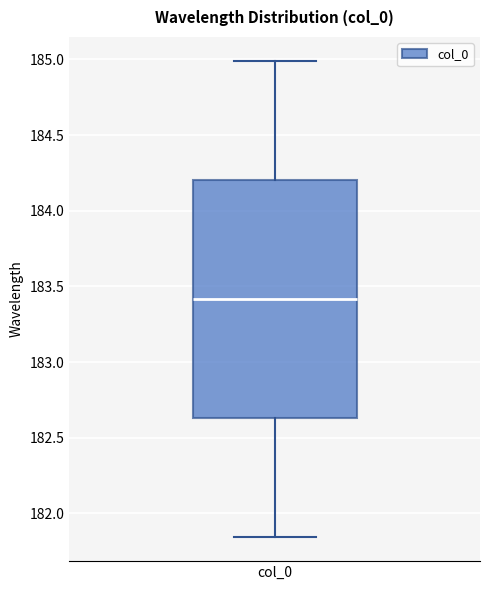

Where does the lower whisker of the box for col_0 end on the y-axis? The values are not printed on the chart, so give them approximately, as read against the axis.

181.85